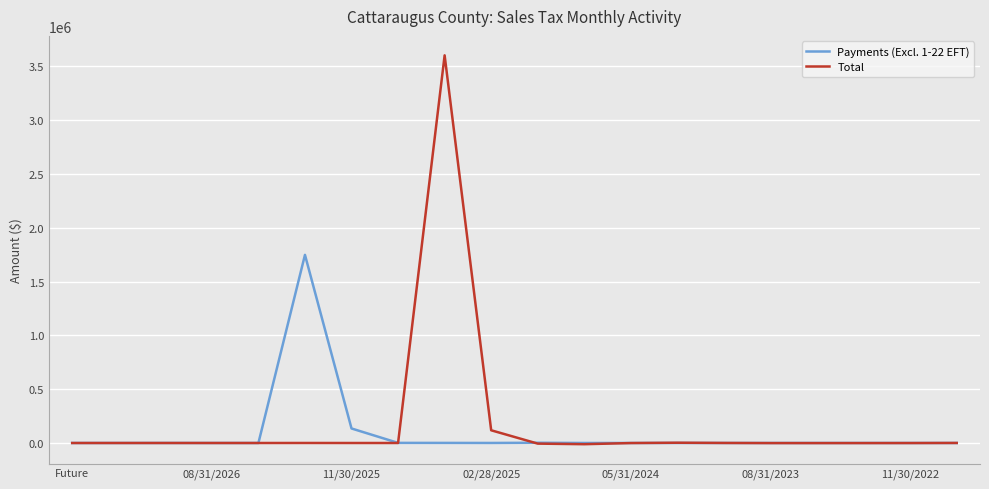

List the series in order of their overall mean, highest first.

Total, Payments (Excl. 1-22 EFT)